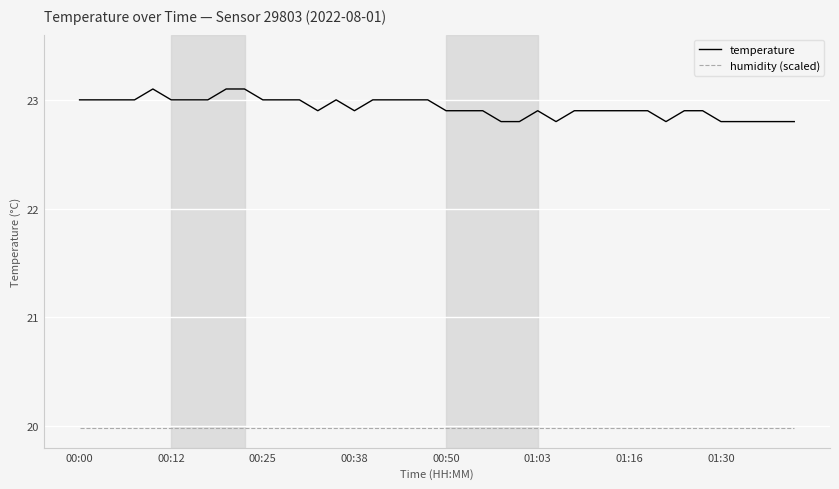

True or false: humidity (scaled) and temperature intersect in this chart.

False